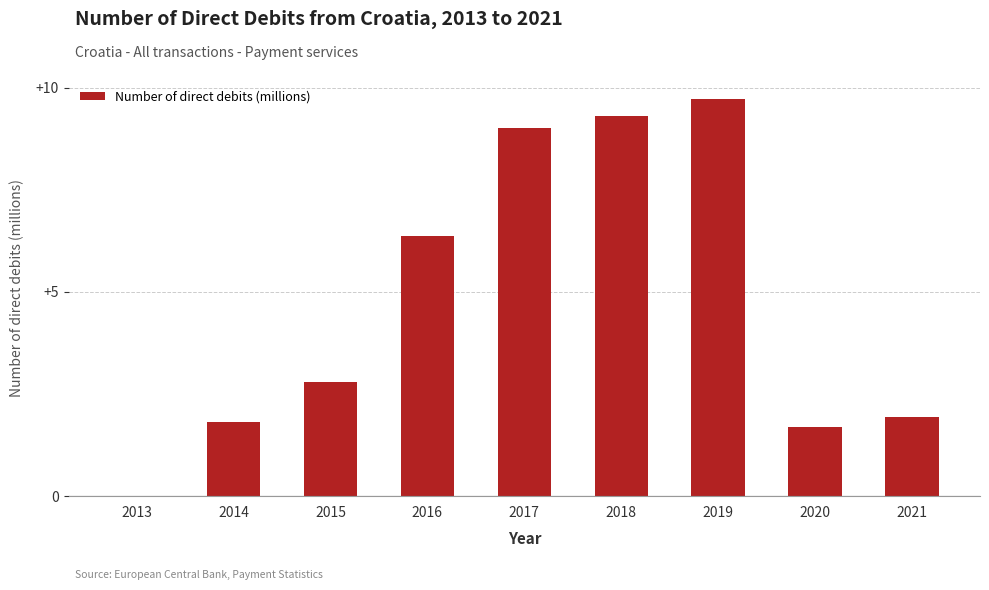

Is it true that the value at 2015 is 4.7?

False